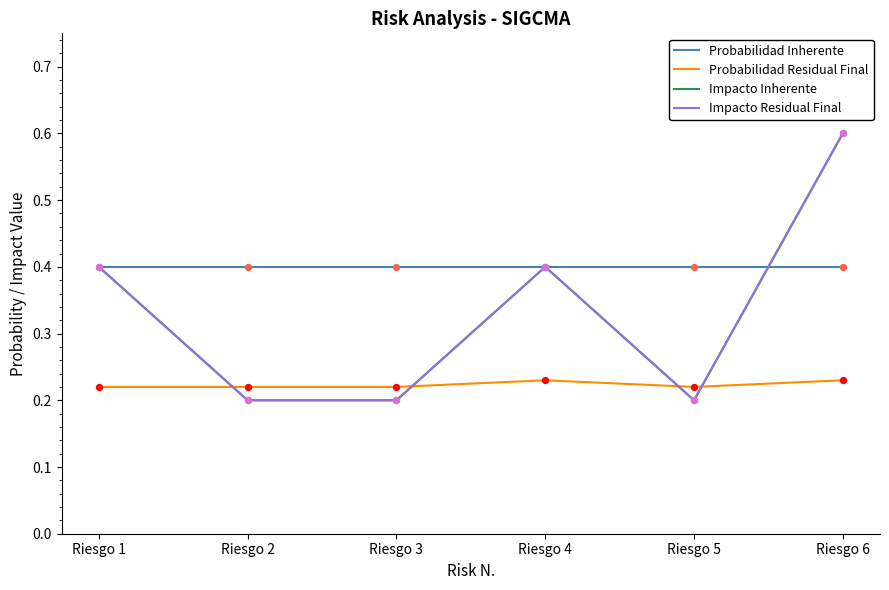

Does the chart have visible grid lines?

No